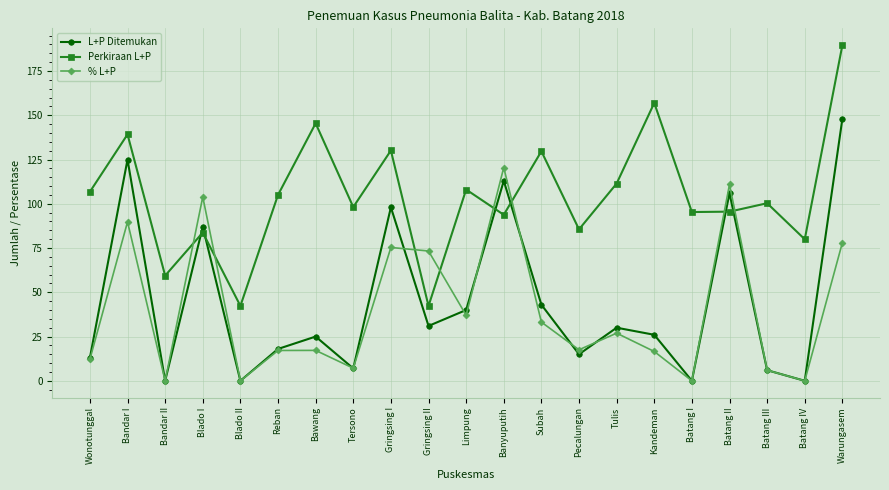

Between which two adjacent categories do Perkiraan L+P and % L+P first intersect?

Bandar II and Blado I